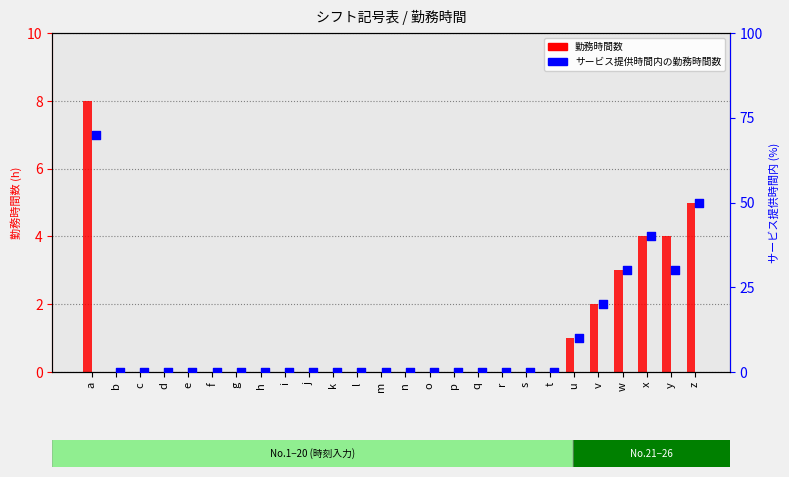

At which category is the sum across all series the highest?

a